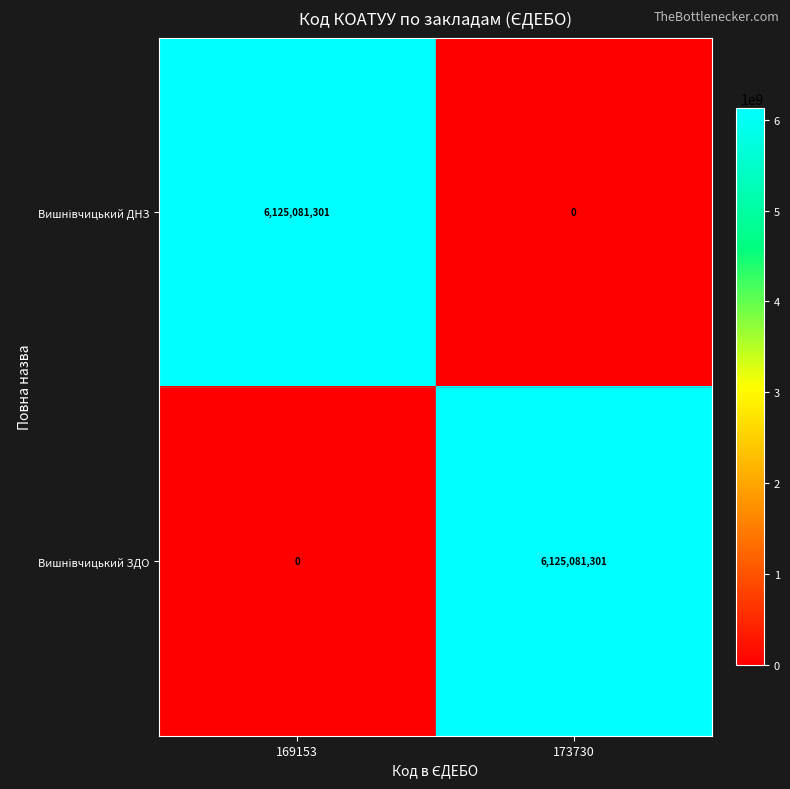

What is the difference between the highest and lowest values at 173730?

6125081301